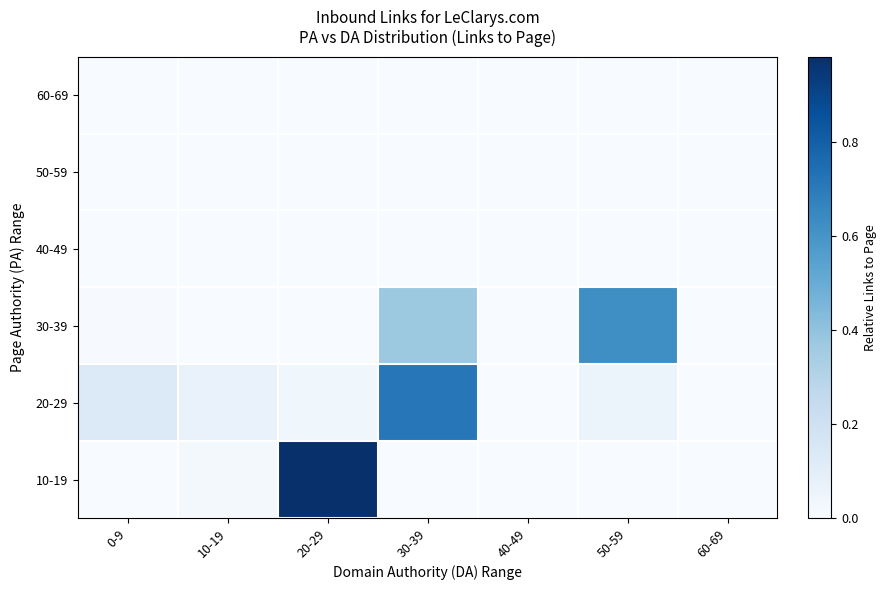

How many distinct data groups are displayed?

6